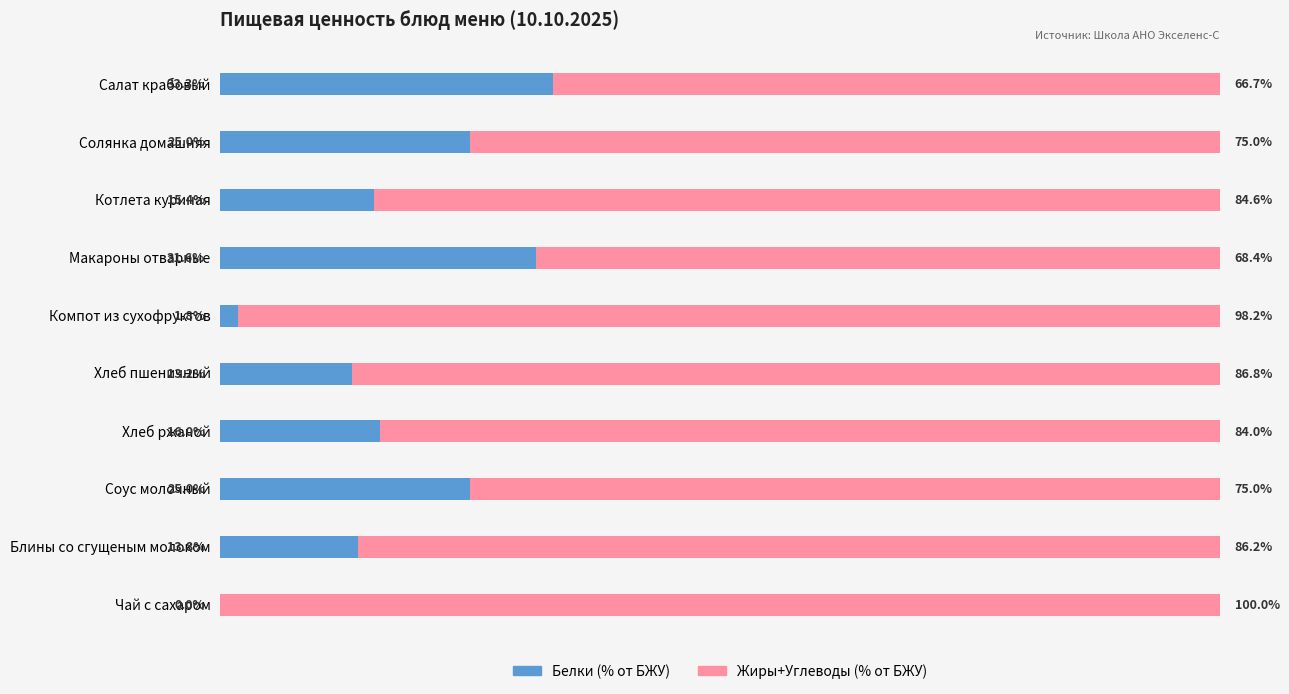

At which label does Белки (% от БЖУ) reach its peak?

Салат крабовый